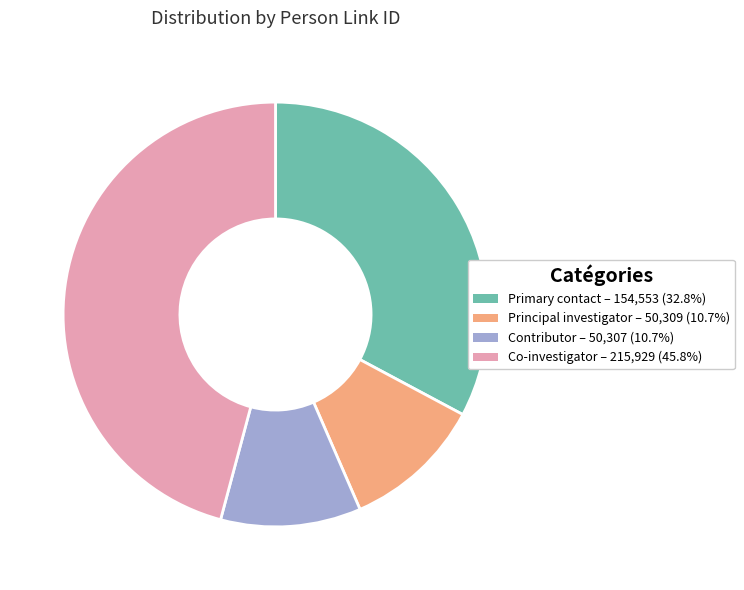

Is there any slice that represents more than half of the pie?

No